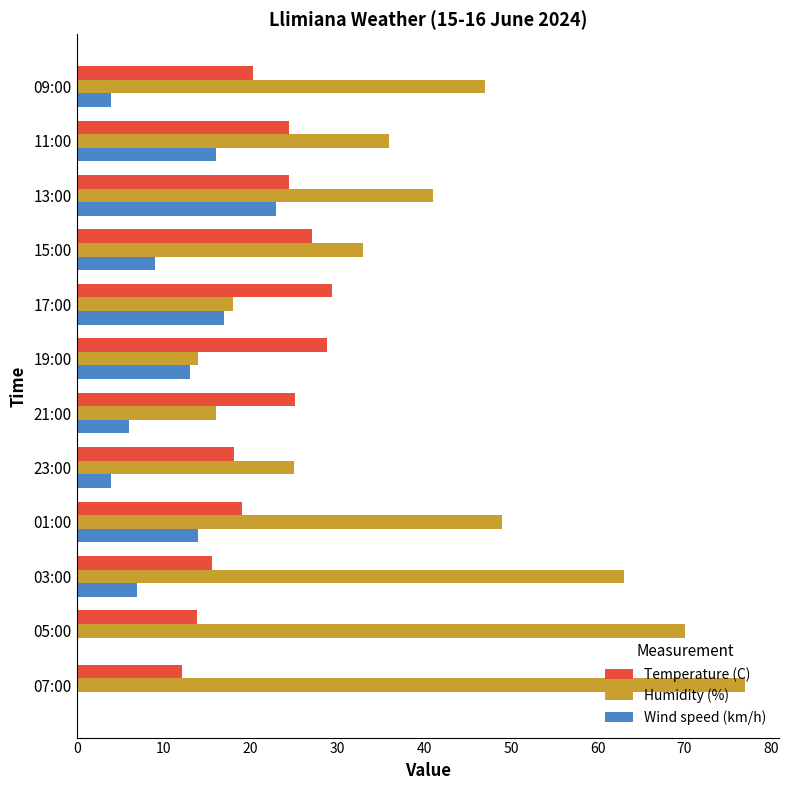

Is it true that Temperature (C) equals 12.1 at 07:00?

True